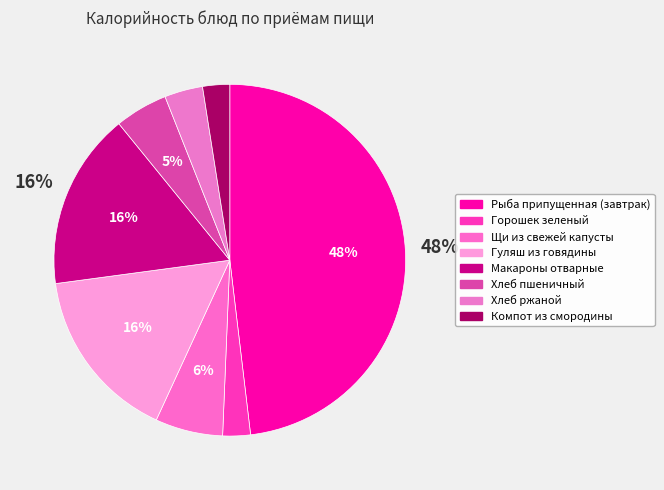

What portion of the pie excludes Горошек зеленый?

97.5%